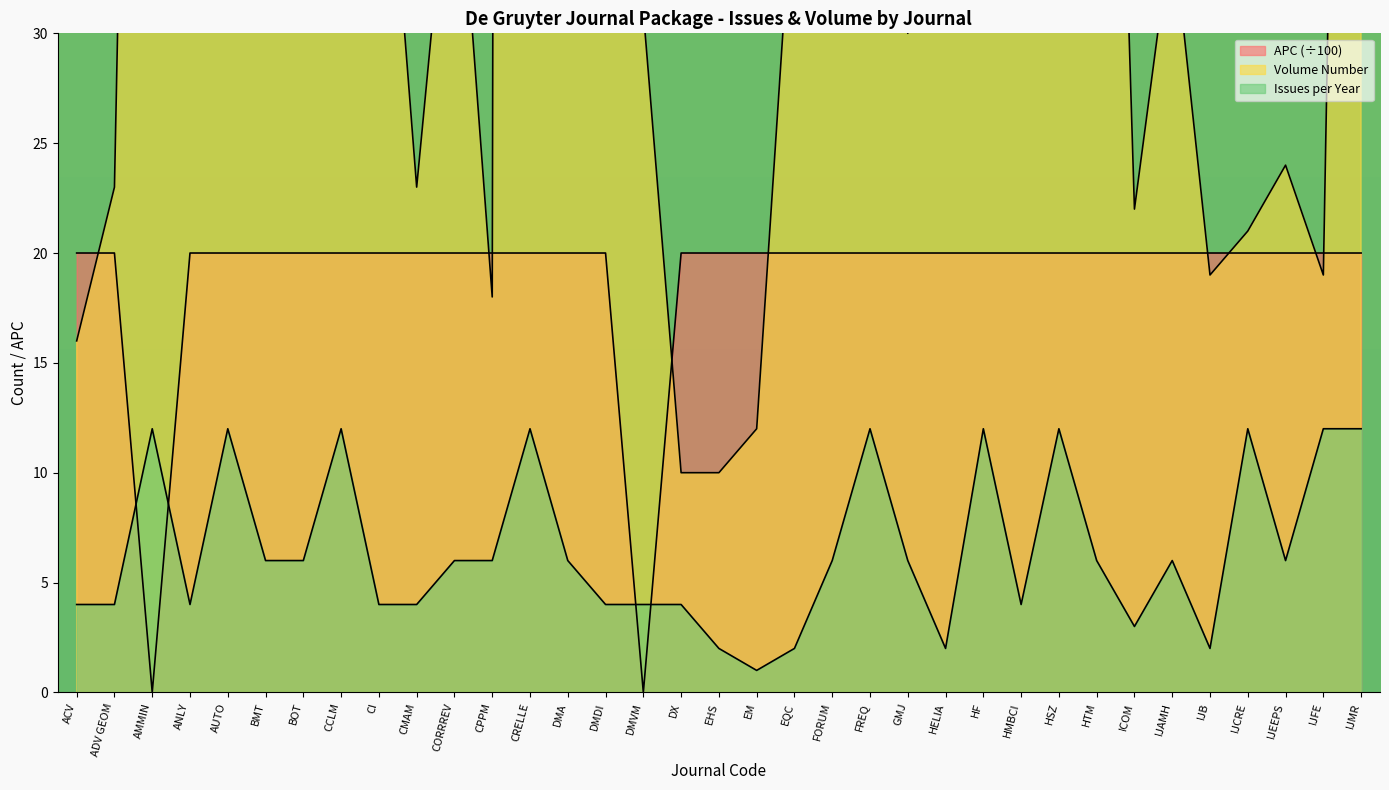

True or false: Volume Number has more than 1 interior local peaks.

True